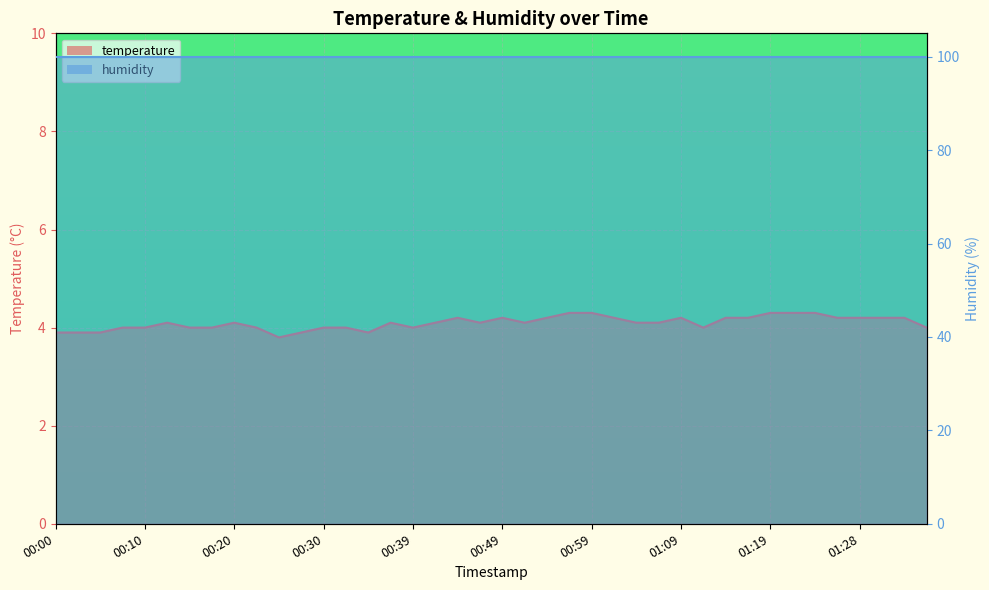

Where is the data nearest to the value 4?

00:08